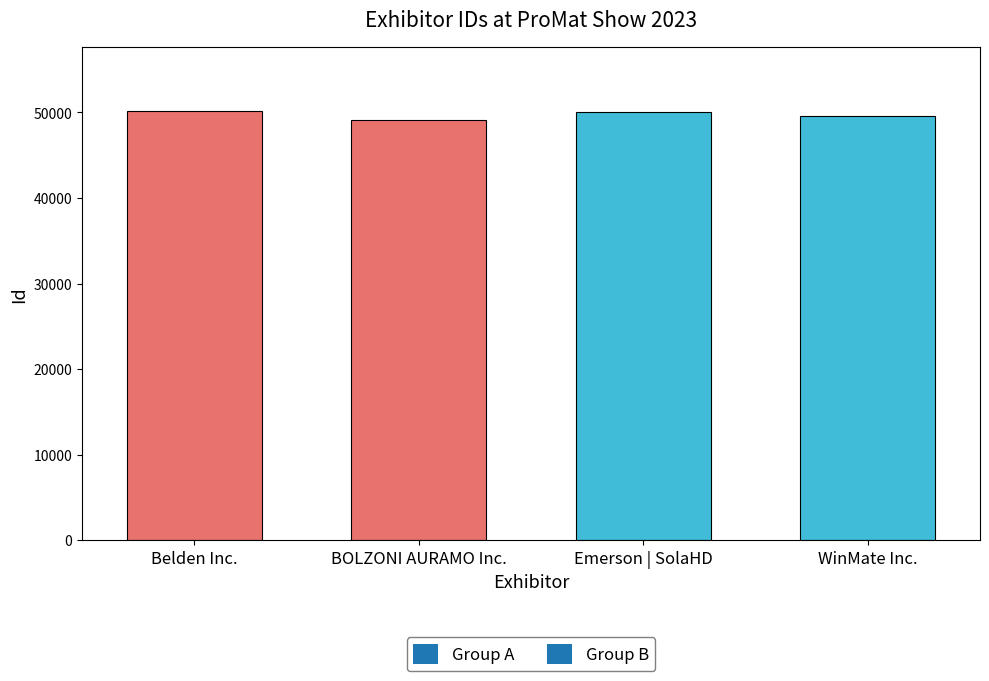

What is the minimum value shown in the chart?

49176